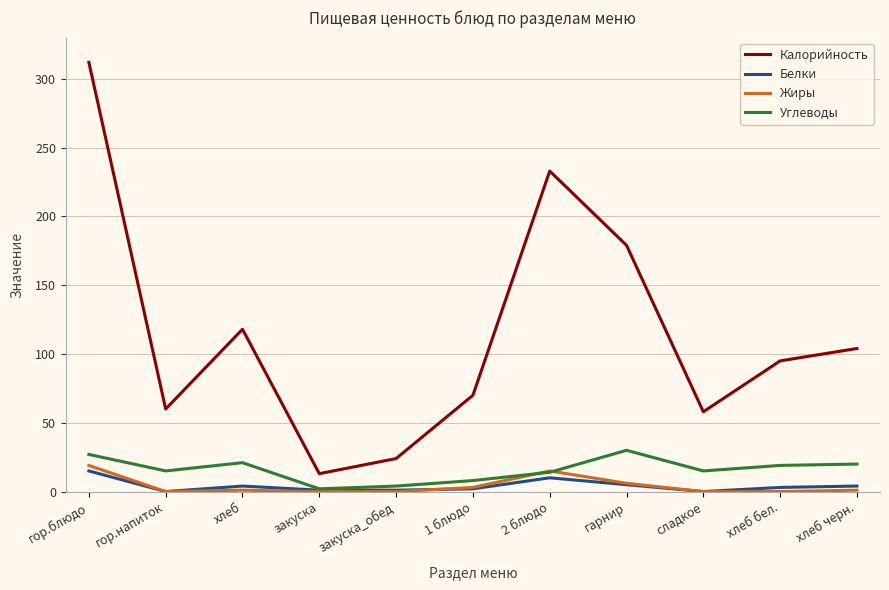

What are all the series names shown in the legend?

Калорийность, Белки, Жиры, Углеводы